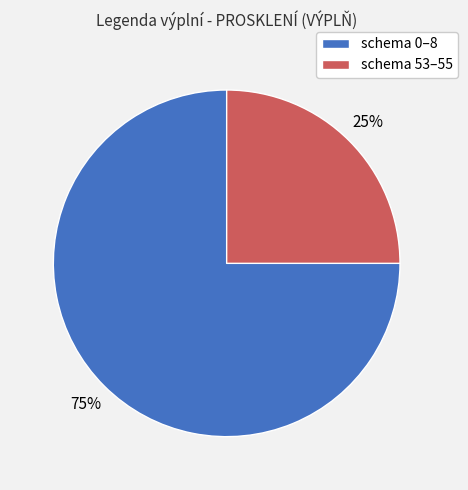

To the nearest percent, what percentage of the pie is schema 53–55?

25%